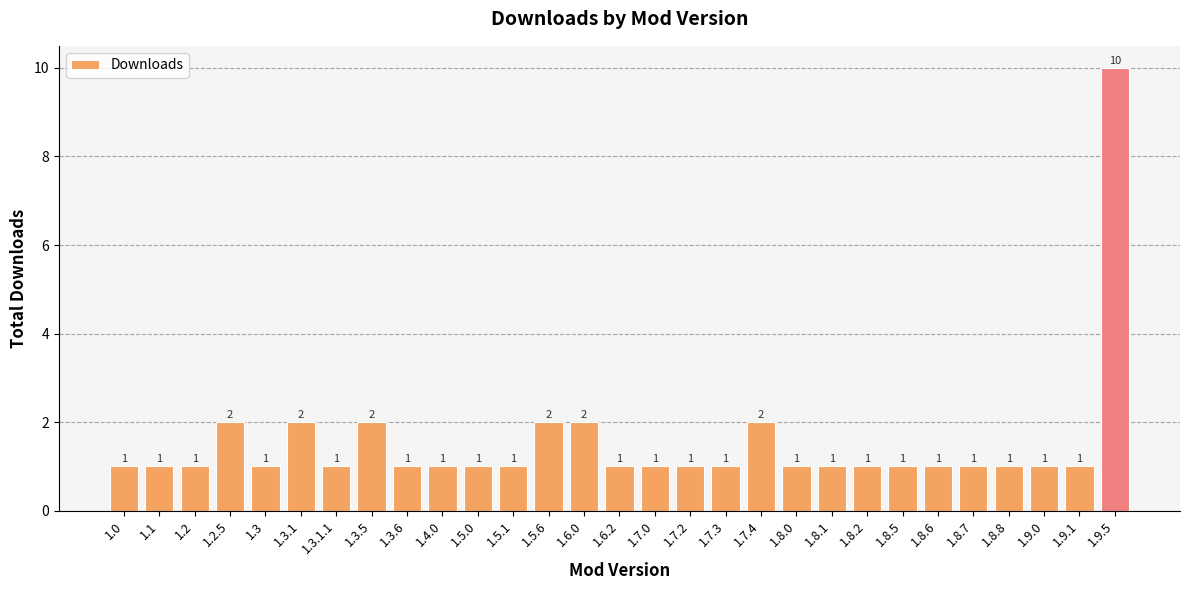

What position from the left is 1.6.0?

14